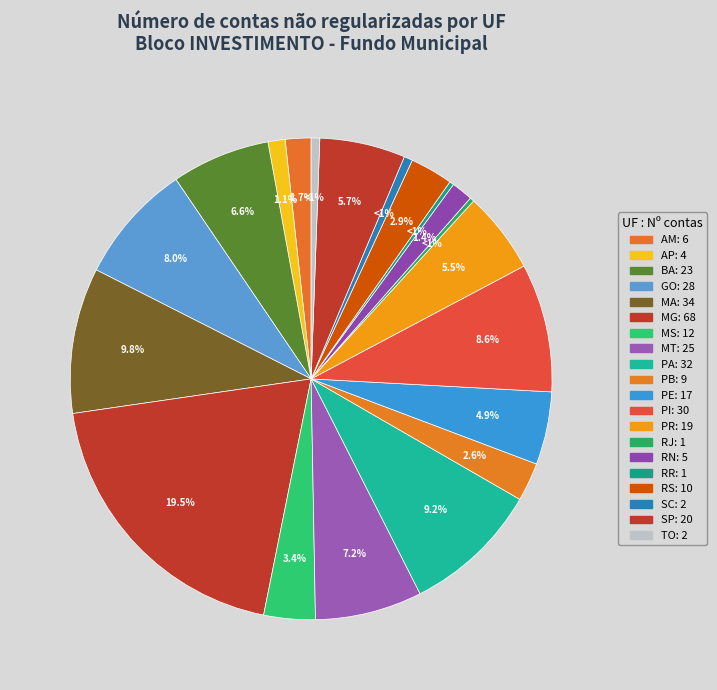

True or false: PR accounts for 1% of the total.

False